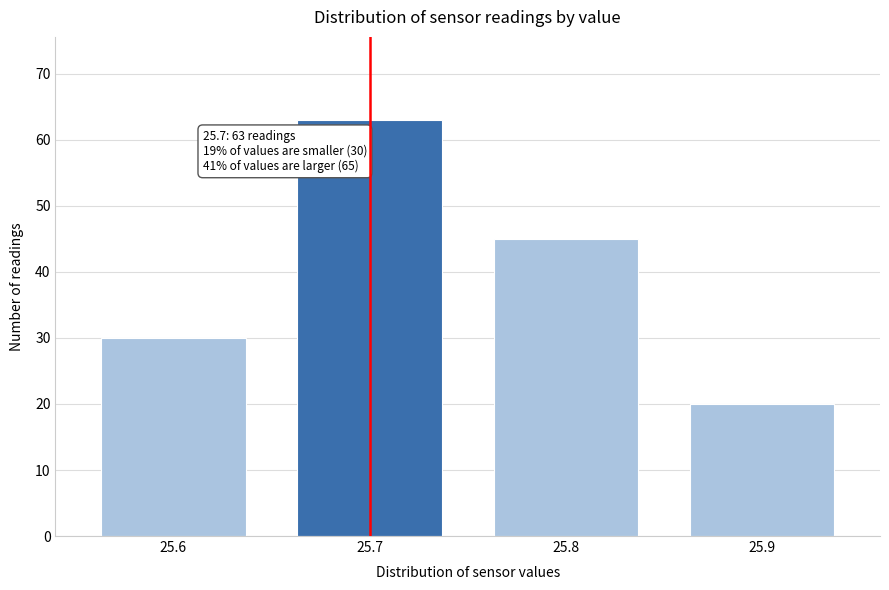

Which range on the x-axis has the tallest bar?

25.65 to 25.75